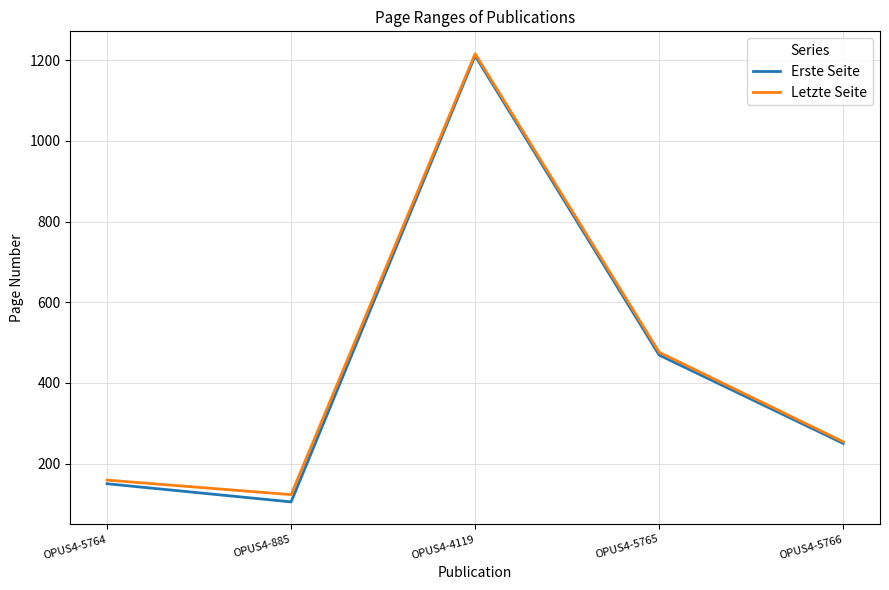

The Erste Seite series shows 105 at OPUS4-885. True or false?

True